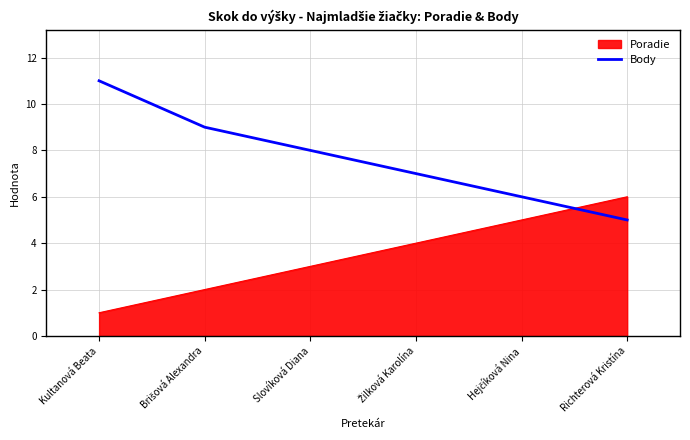

List the series in order of their overall mean, highest first.

Body, Poradie